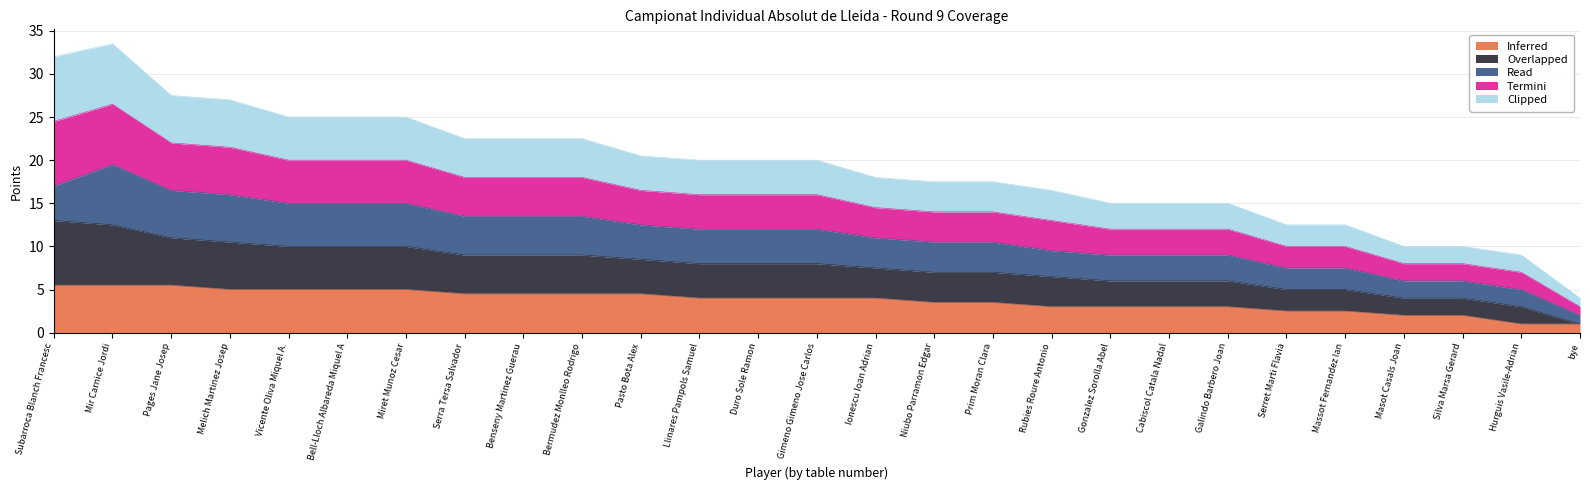

What is the minimum value for Inferred?

1.0